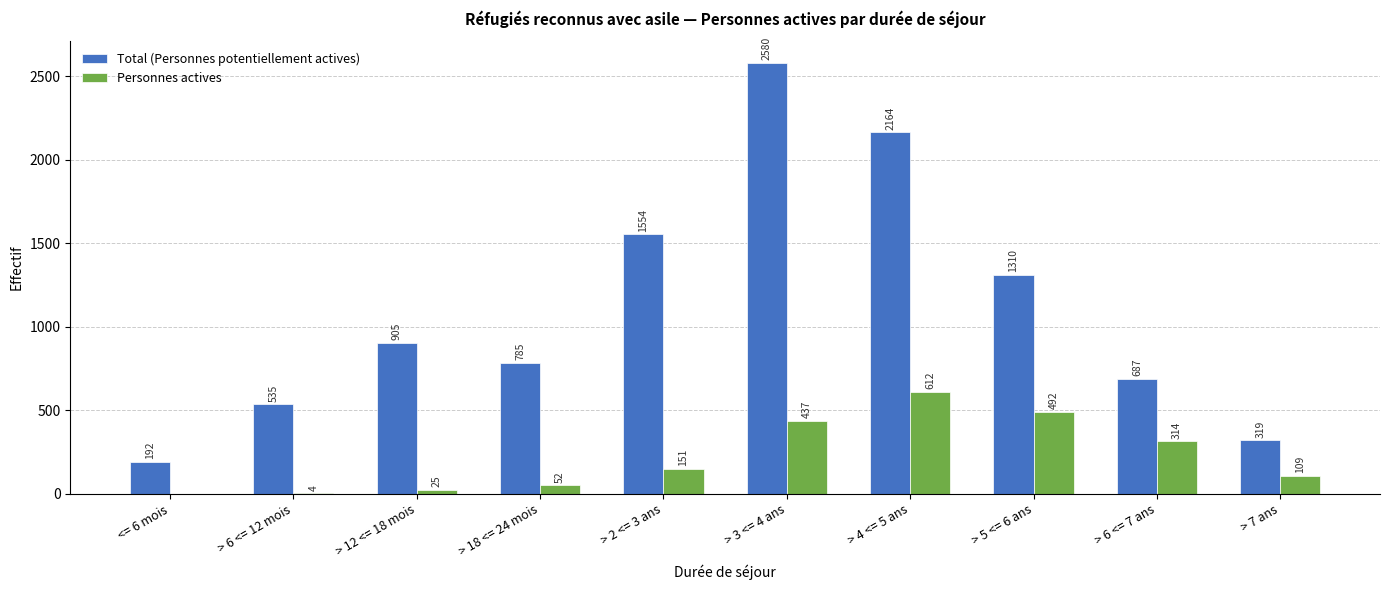

Count the number of categories in the chart.

10